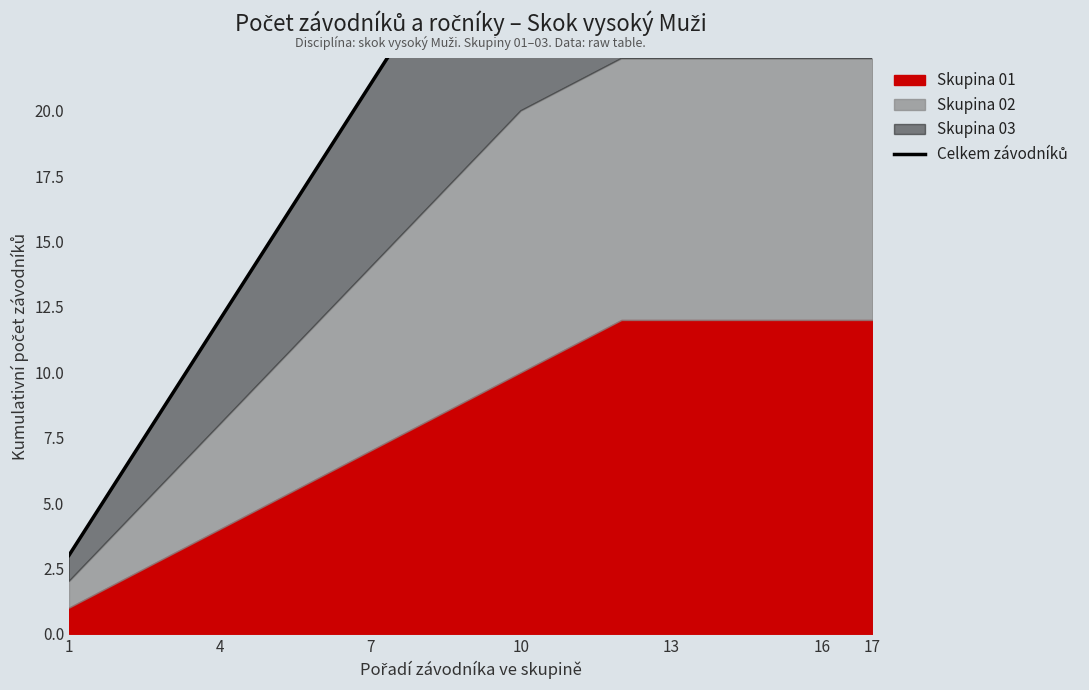

At which category does the chart reach its peak across all series?

17